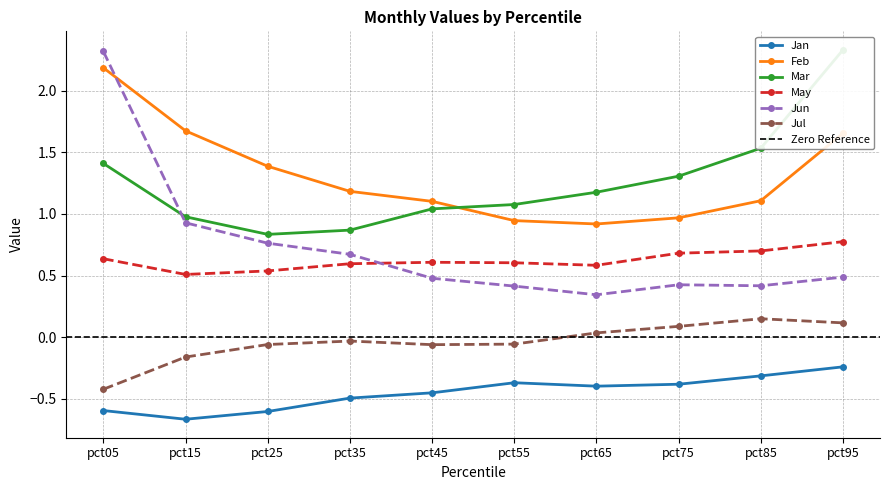

Count the number of data series in this chart.

6